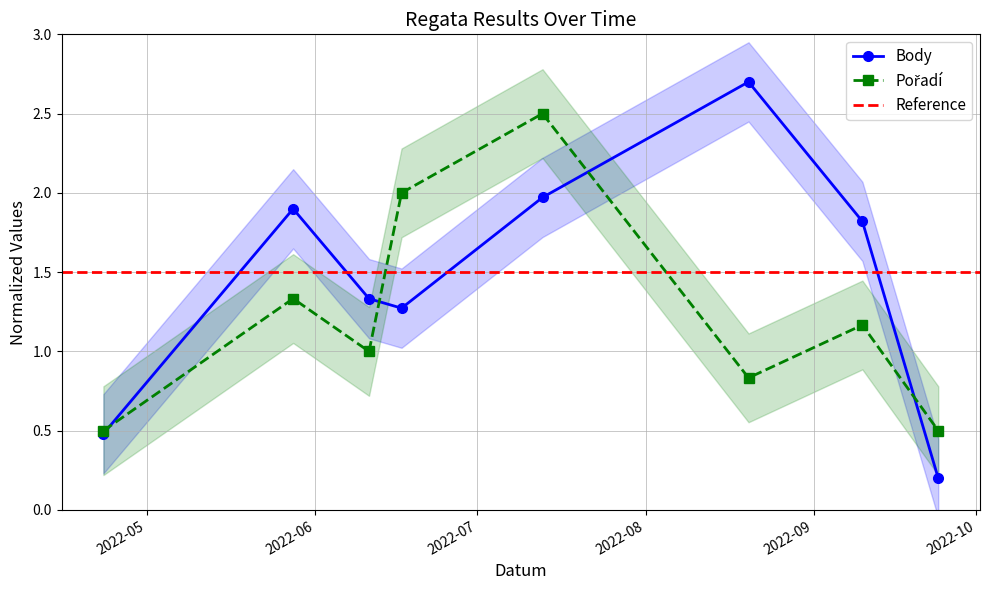

What is the average value of the Body series?

1.5